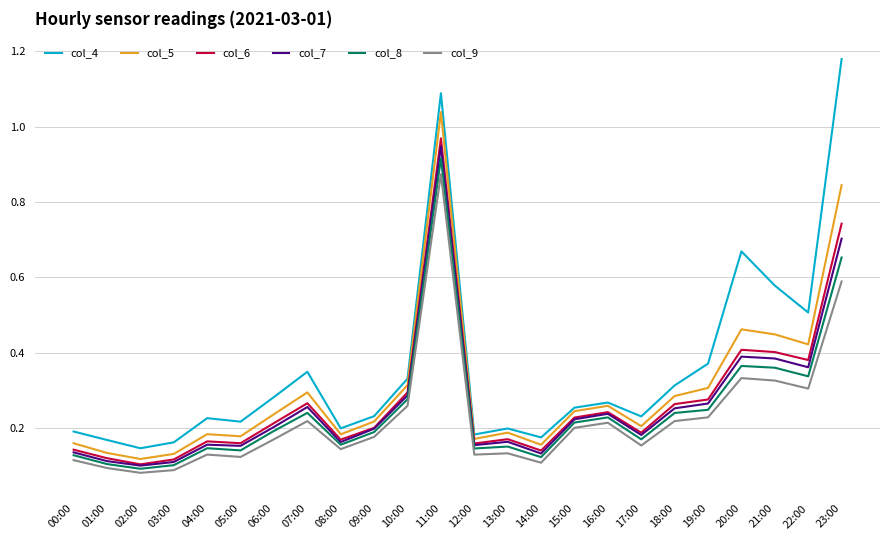

In col_8, how many points are lower than both neighbors (excluding endpoints)?

7